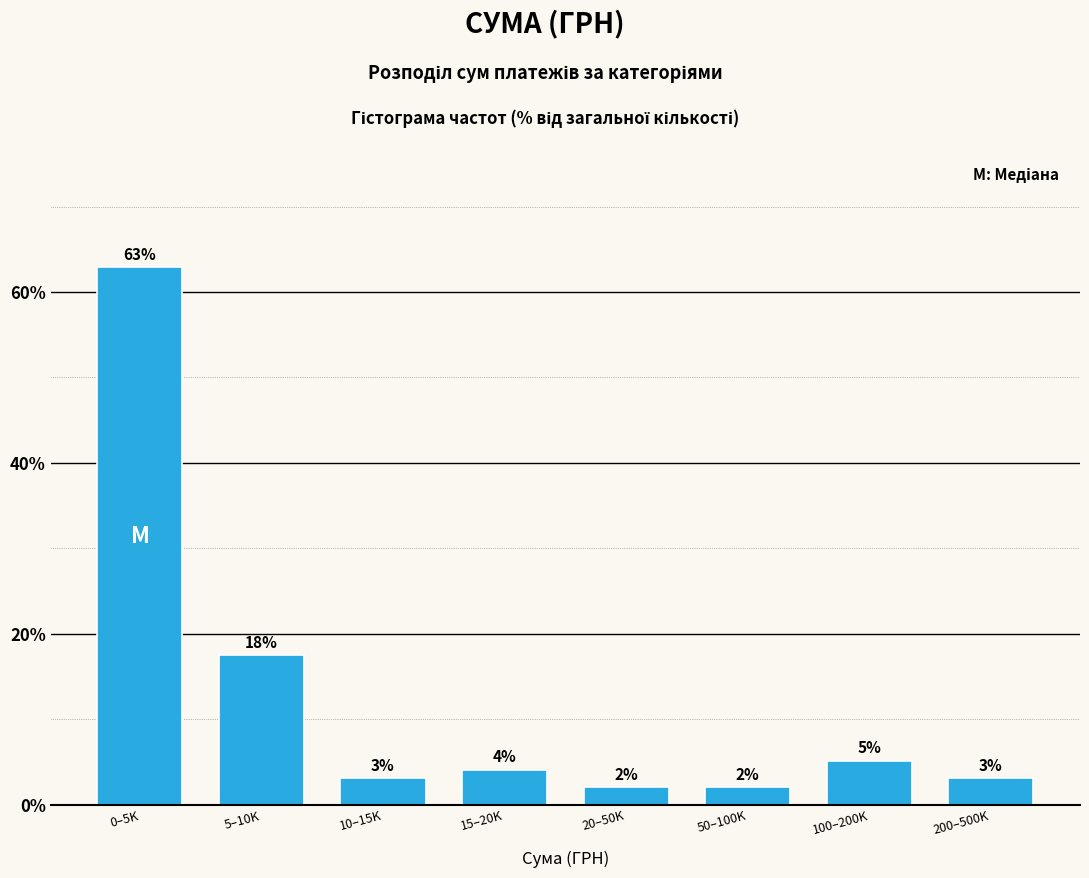

How many bars are there in total?

8